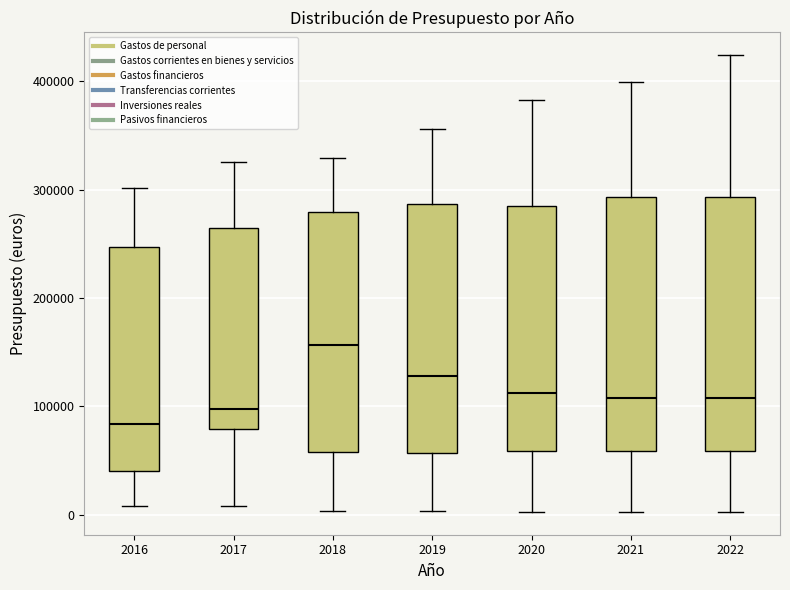

Where is the upper edge of the box at x = 2019 on the y-axis? The values are not printed on the chart, so give them approximately, as read against the axis.

290000